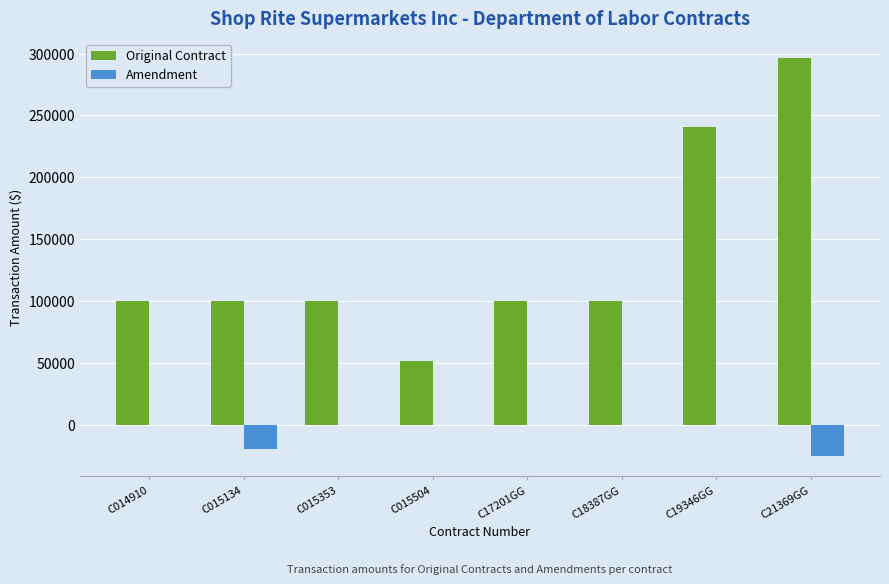

Is the value of Amendment at C18387GG greater than the value of Original Contract at C014910?

No